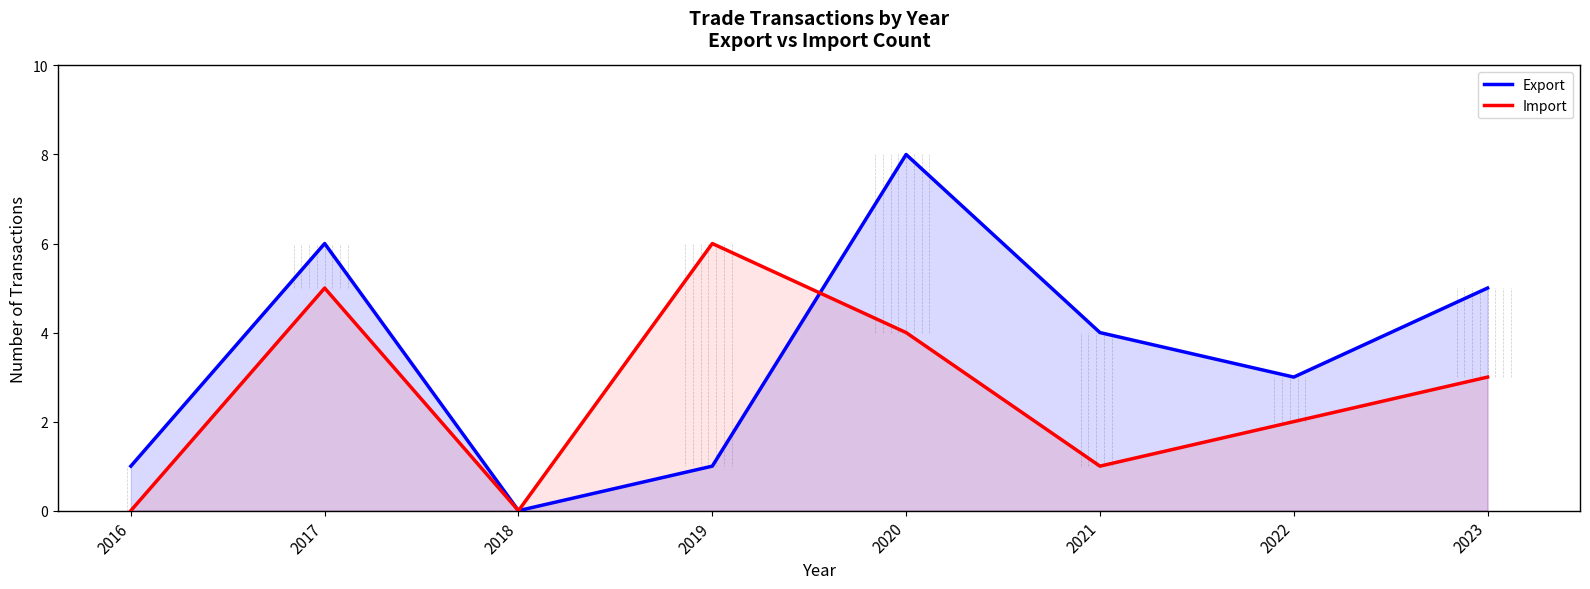

Which series has the largest range (max minus min)?

Export